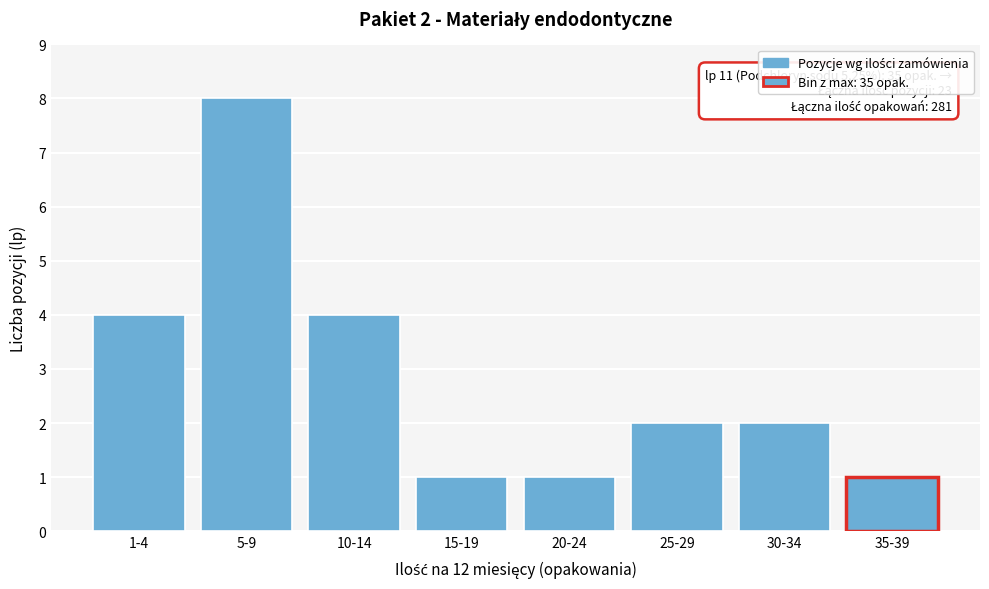

Reading left to right, what are all the values shown in this chart?

1-4=4	5-9=8	10-14=4	15-19=1	20-24=1	25-29=2	30-34=2	35-39=1